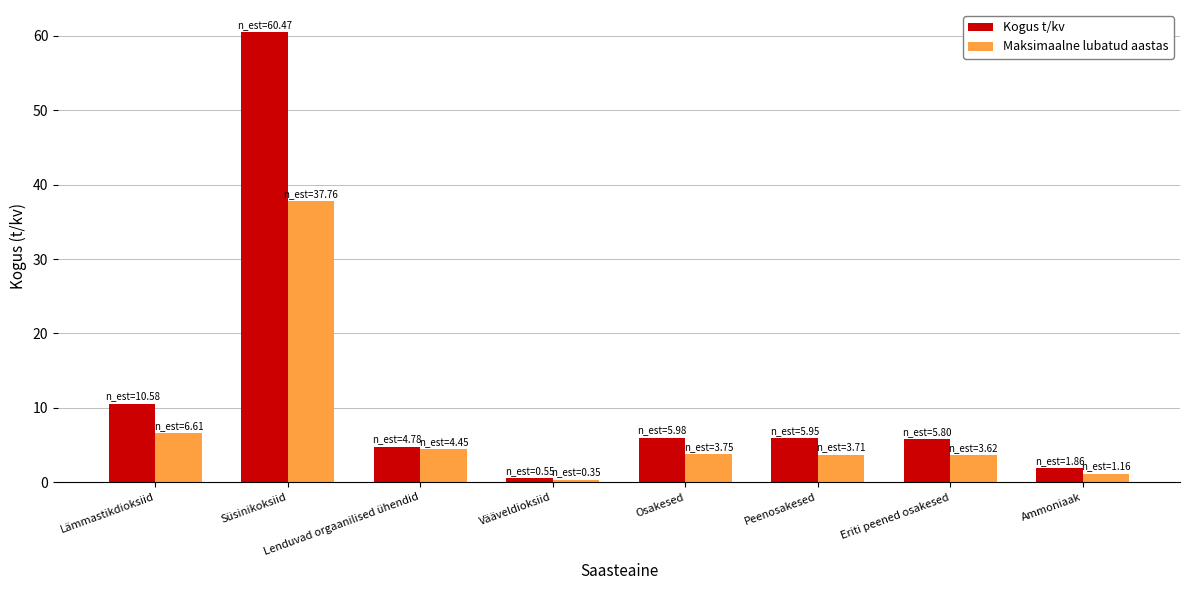

How many bars are there in each group?

2